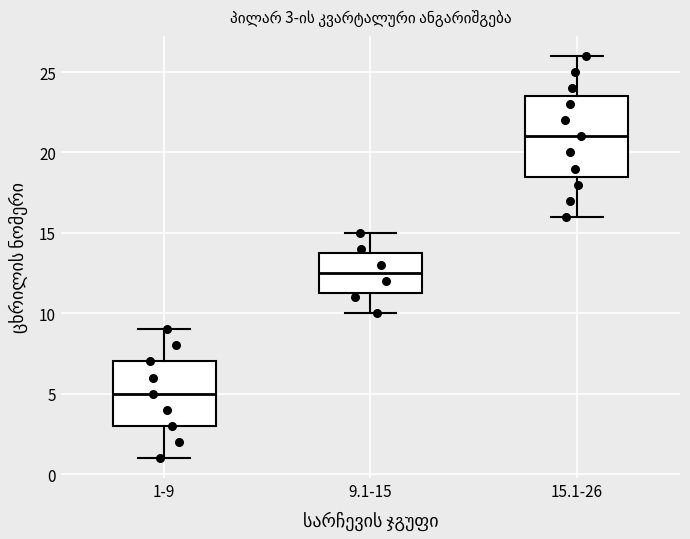

Which box is the tallest, from its lower edge to its upper edge?

15.1-26